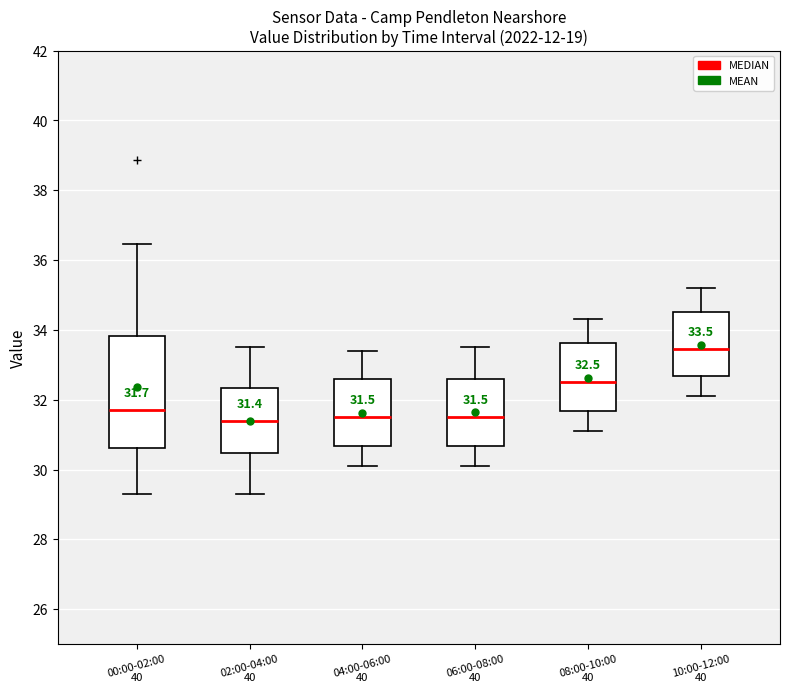

Comparing the boxes themselves (not the whiskers), which one is the tallest?

00:00-02:00